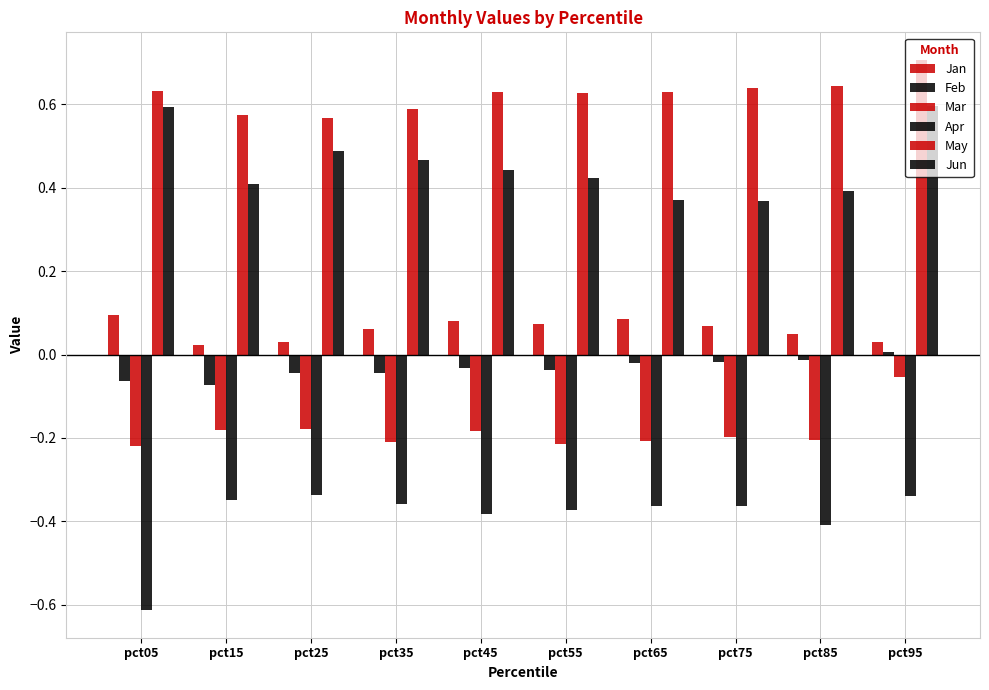

How many bars are there in each group?

6